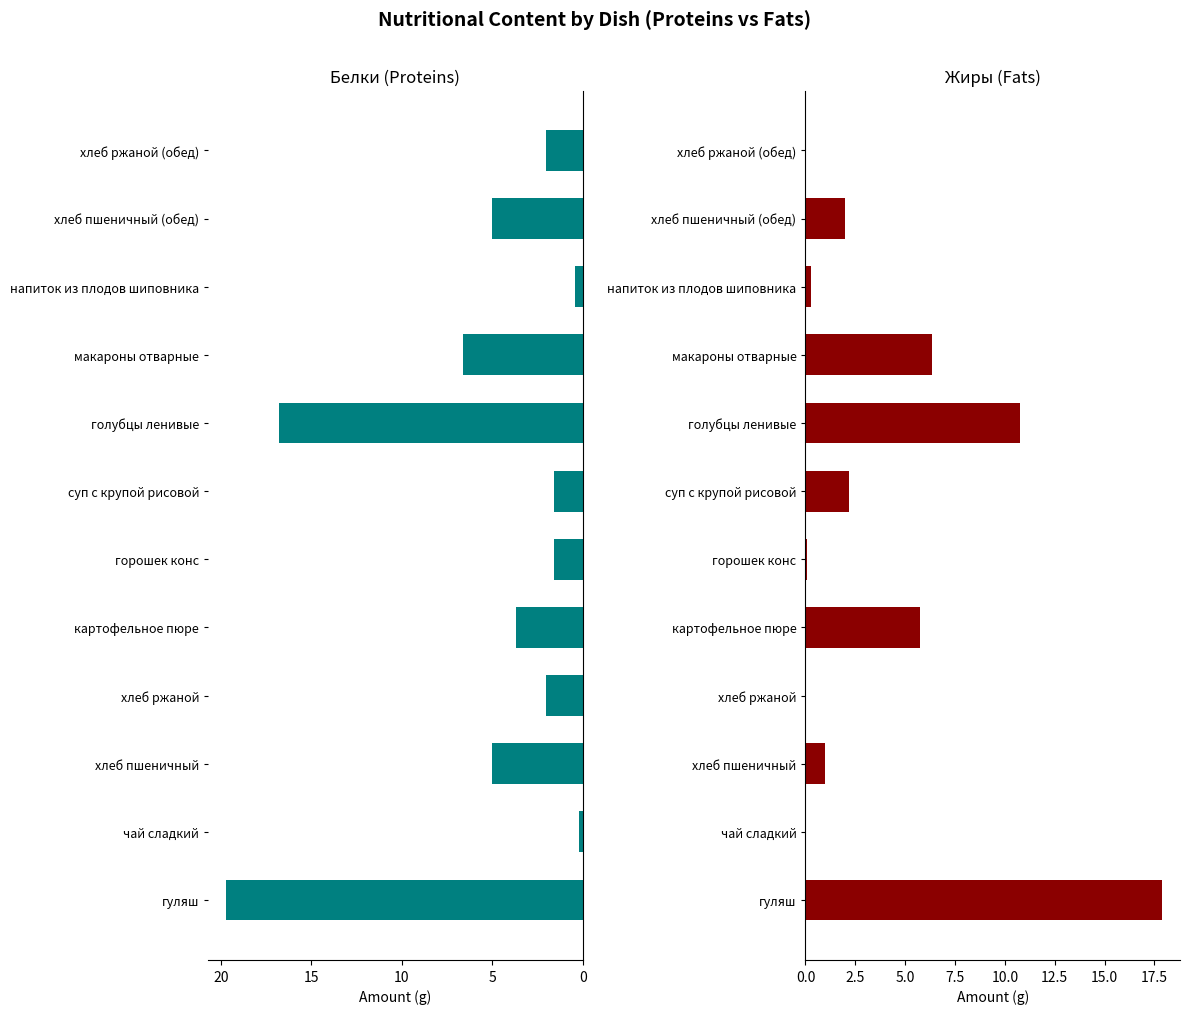

What is the average value of the Жиры series?

3.9